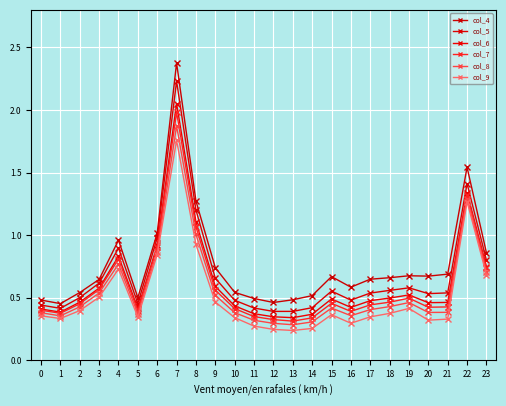

List the labels in order of col_5 value, smallest first.

12, 13, 1, 11, 14, 0, 5, 10, 16, 2, 20, 17, 21, 15, 18, 19, 3, 9, 23, 4, 6, 8, 22, 7